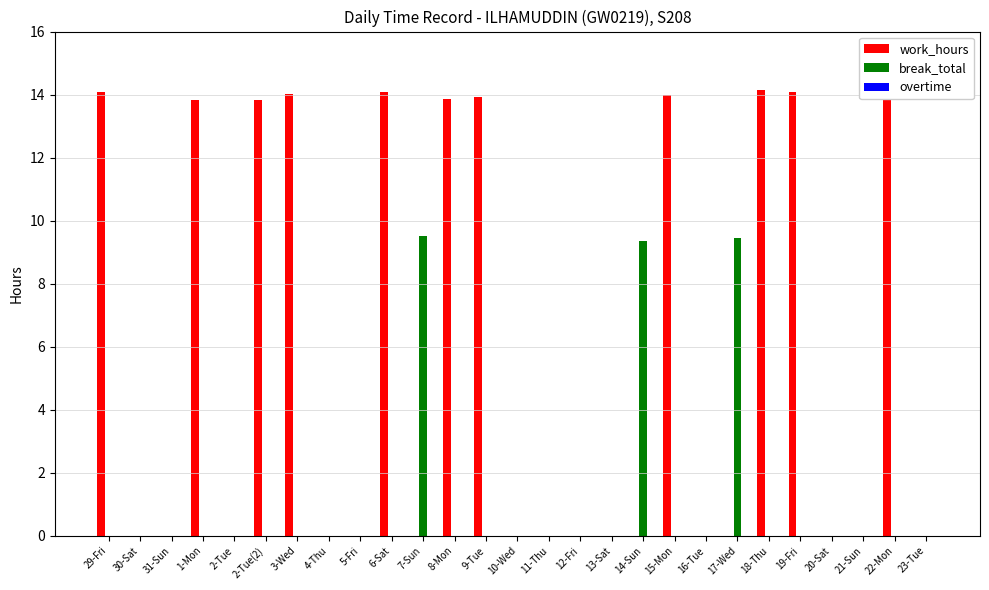

What is the maximum value shown in the chart?

14.1